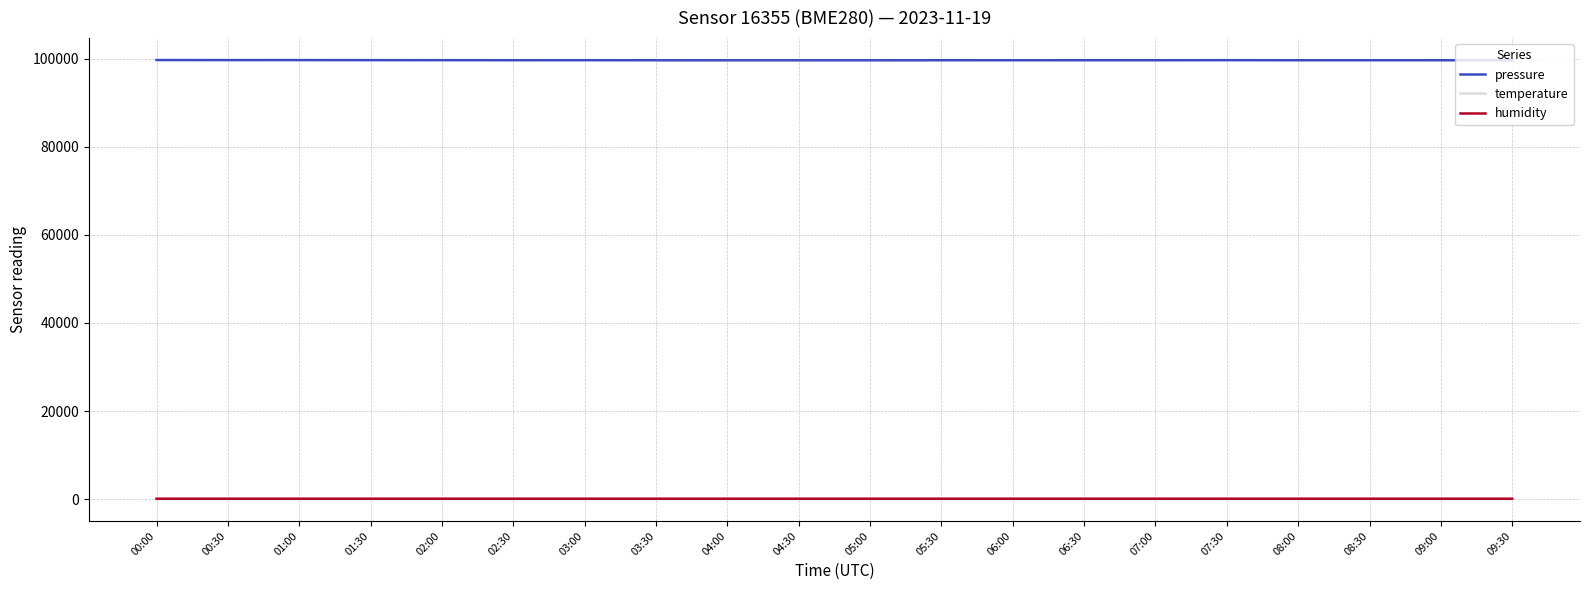

How many categories are shown in the chart?

20